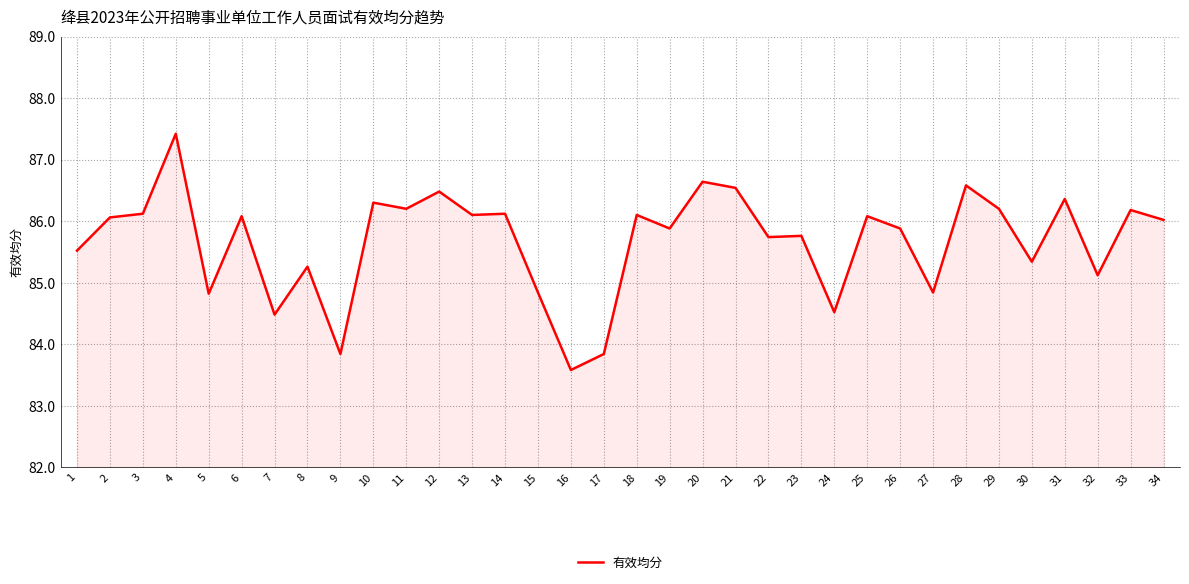

What value does the data have at 23?

85.8